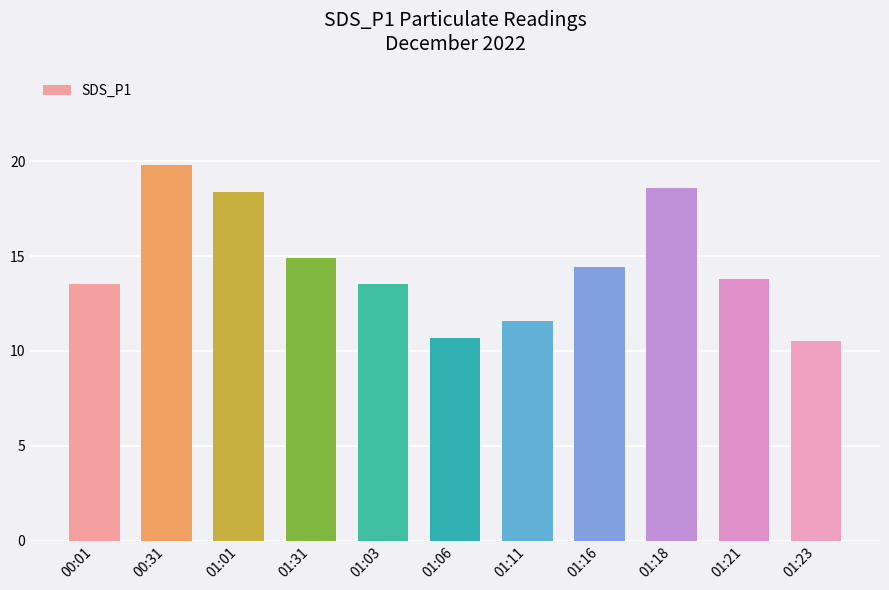

Reading left to right, transcribe all the data shown in this chart.

00:01=13.5	00:31=19.8	01:01=18.4	01:31=14.9	01:03=13.5	01:06=10.7	01:11=11.6	01:16=14.4	01:18=18.6	01:21=13.8	01:23=10.5